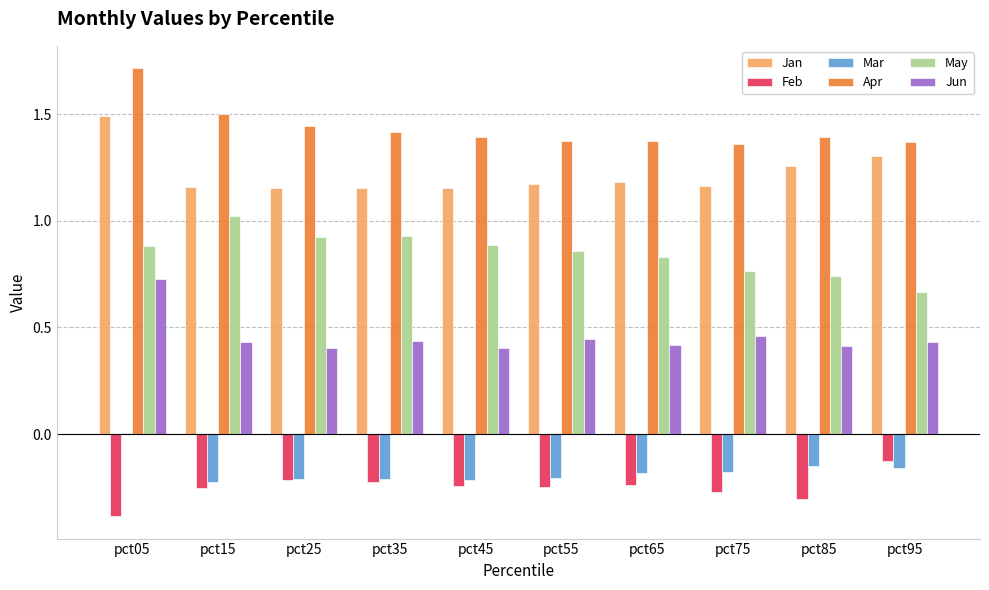

At which label does Jun reach its peak?

pct05